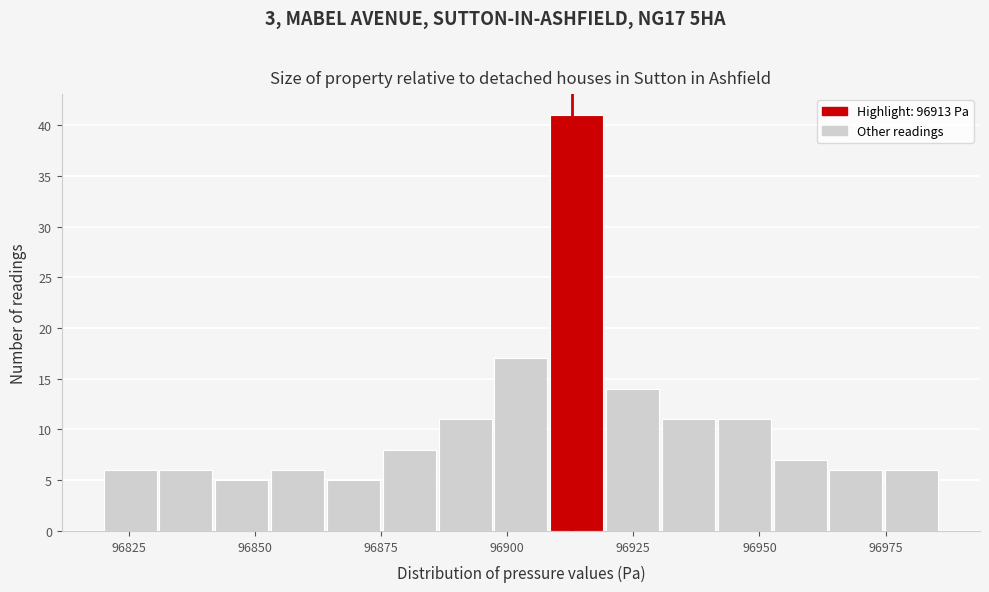

Around what value on the x-axis is the tallest bar? Give the approximate position of its centre, as read against the axis.

96915